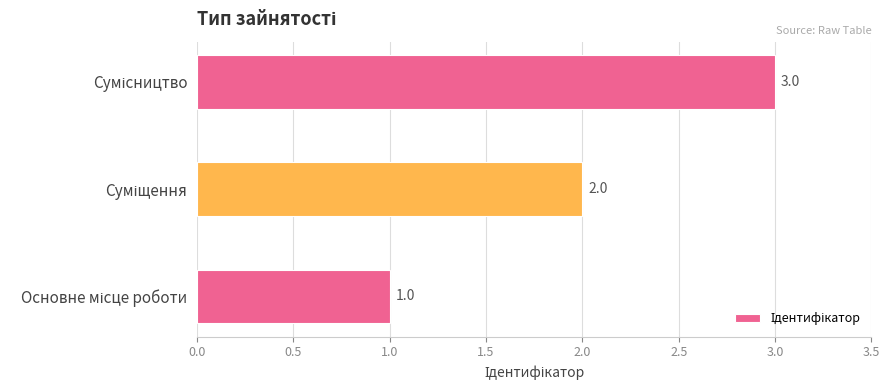

How many series are shown in this chart?

1